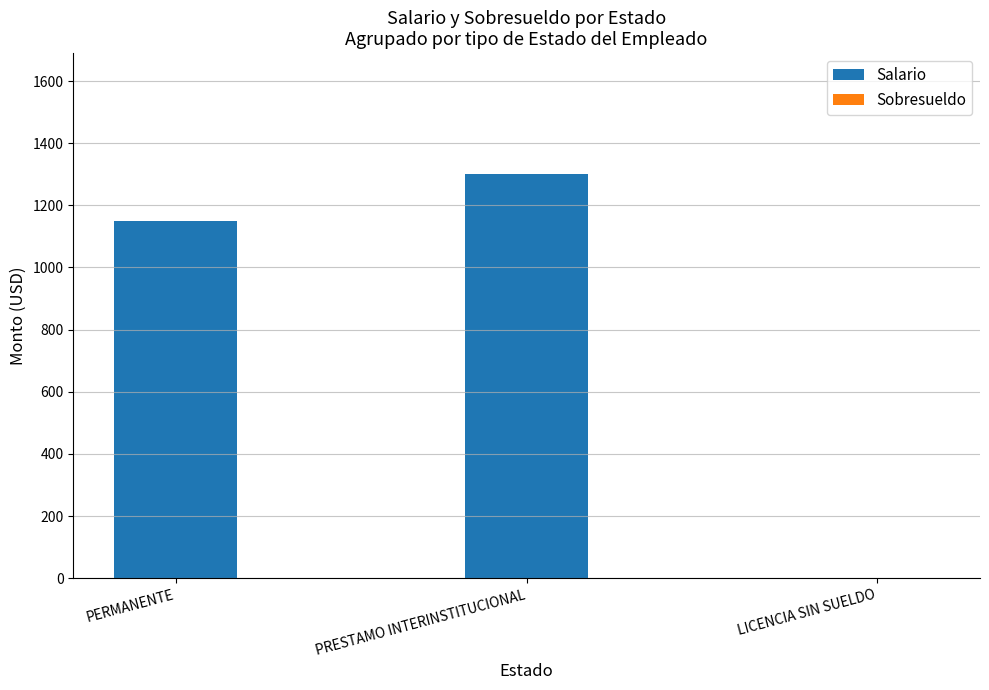

What is the greatest value displayed?

1300.0